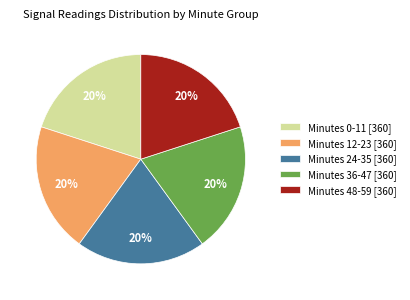

Do Minutes 0-11 [360] and Minutes 36-47 [360] together represent more than half of the pie?

No